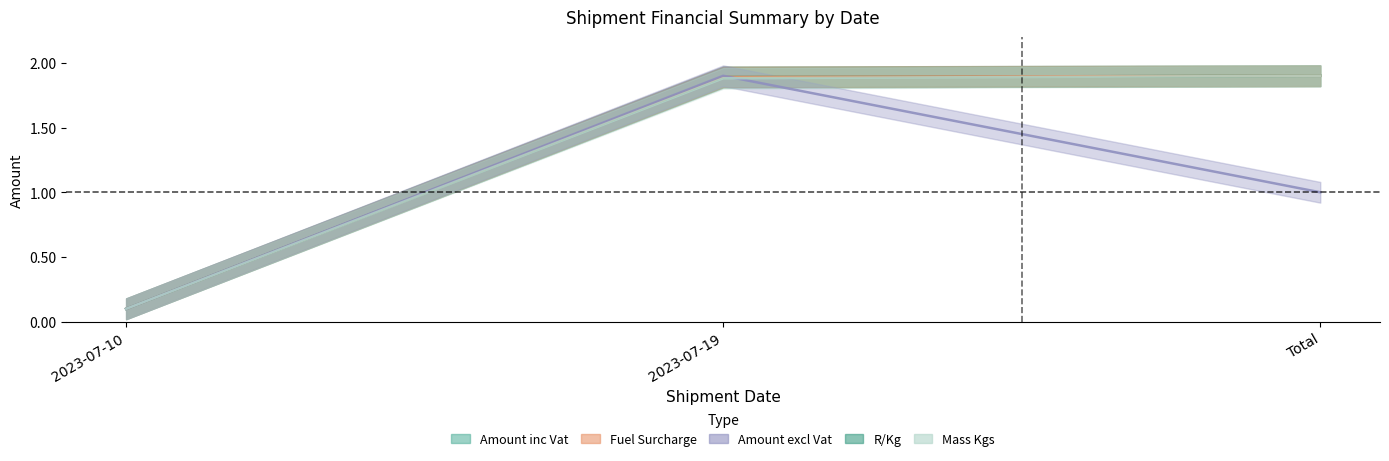

True or false: Amount inc Vat has a value of 0.1 at 2023-07-10.

True